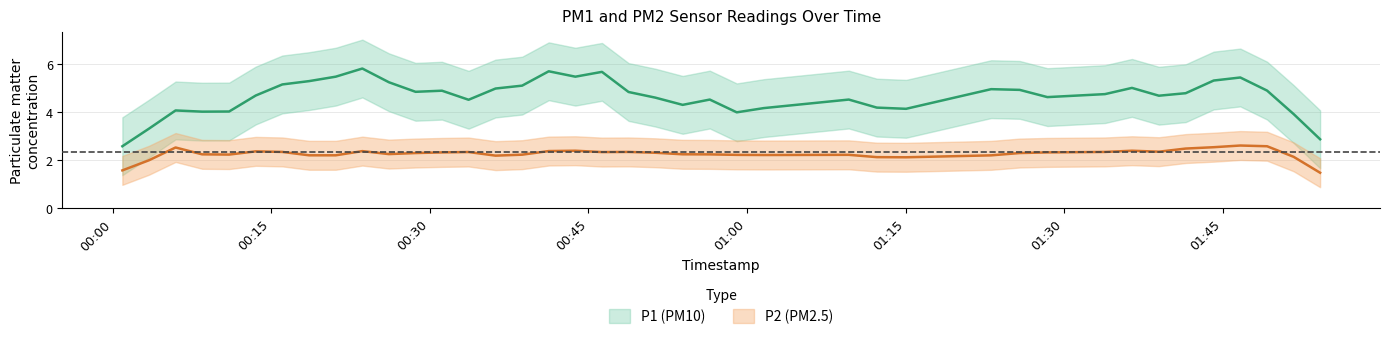

List the series in order of their overall mean, highest first.

P1, P2